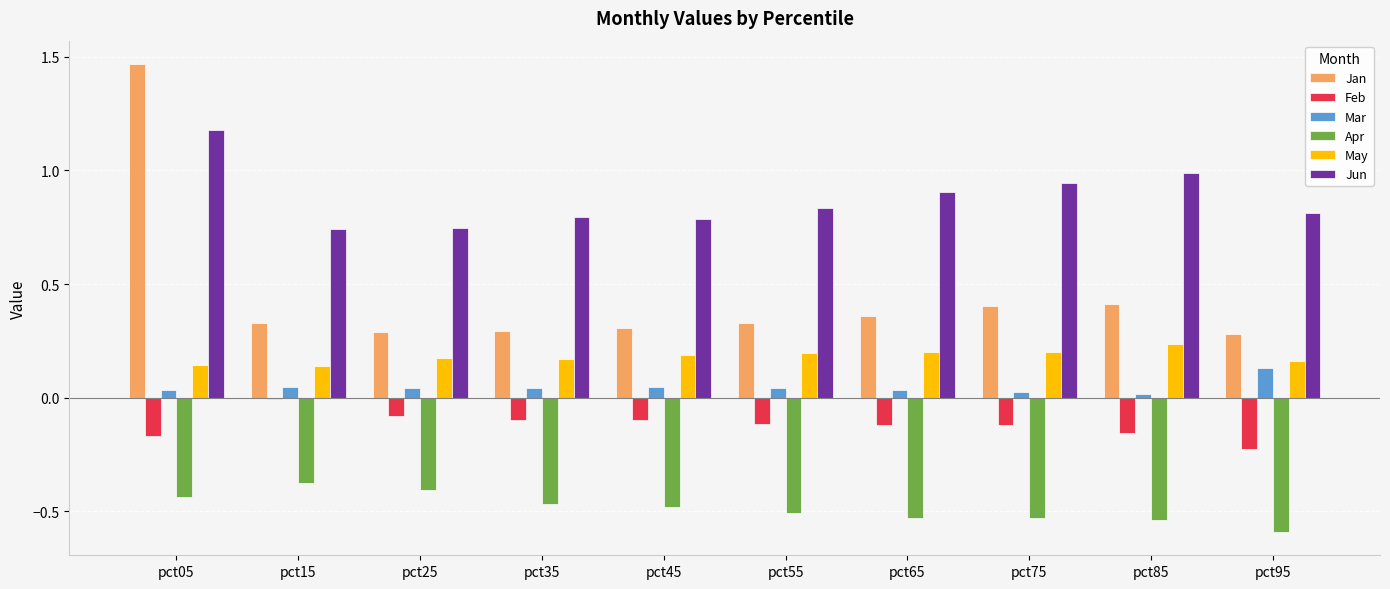

How many distinct data groups are displayed?

6